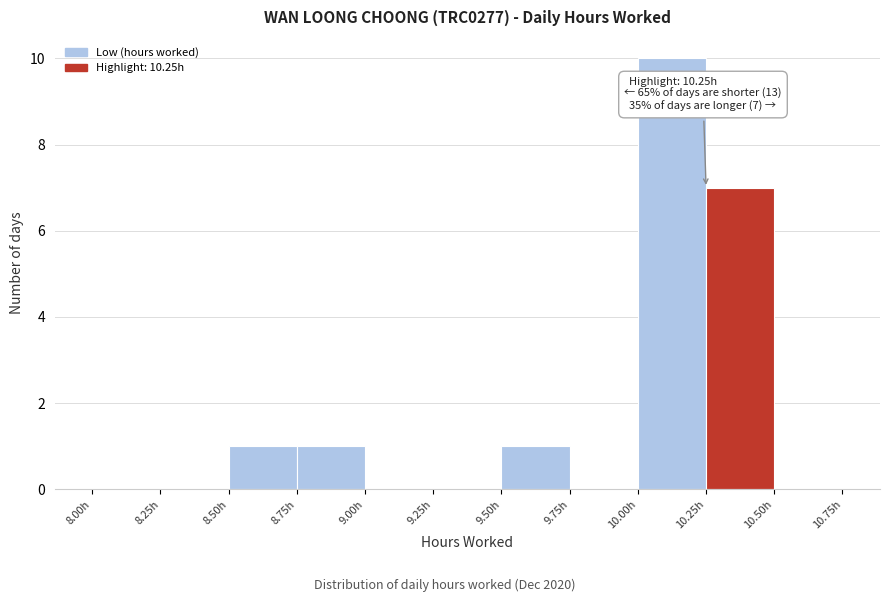

Over which range of the x-axis is the bar tallest?

10.00 to 10.25